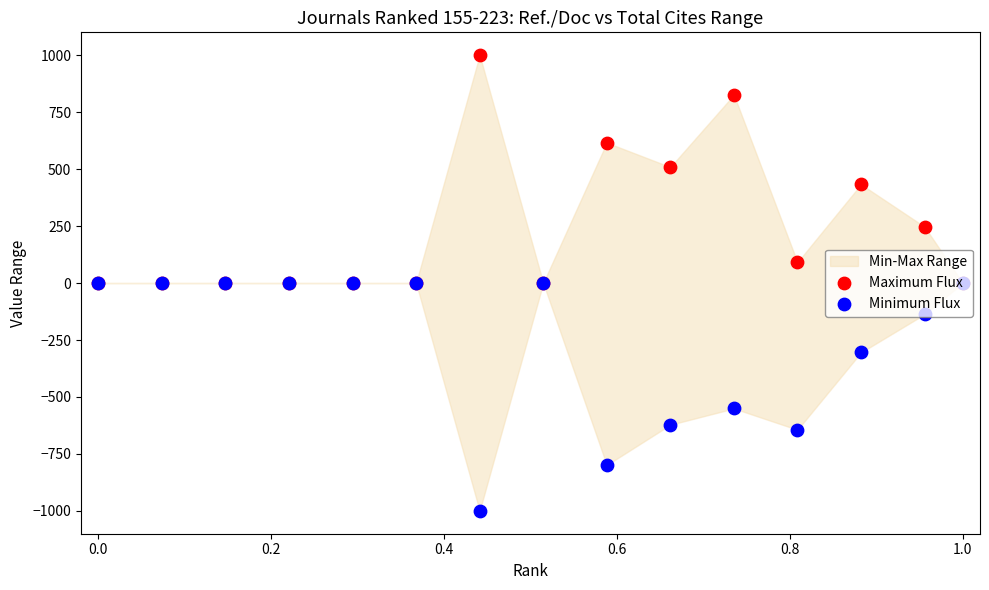

Which series has the largest Y range (max minus min)?

Maximum Flux